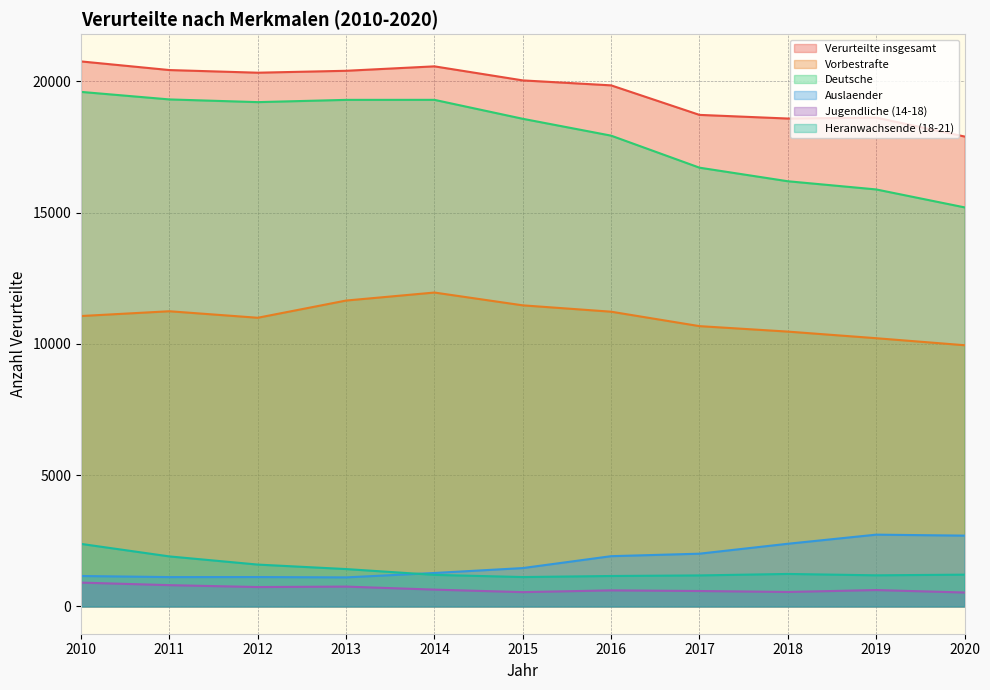

Is the value of Jugendliche (14-18) at 2010 greater than the value of Vorbestrafte at 2020?

No